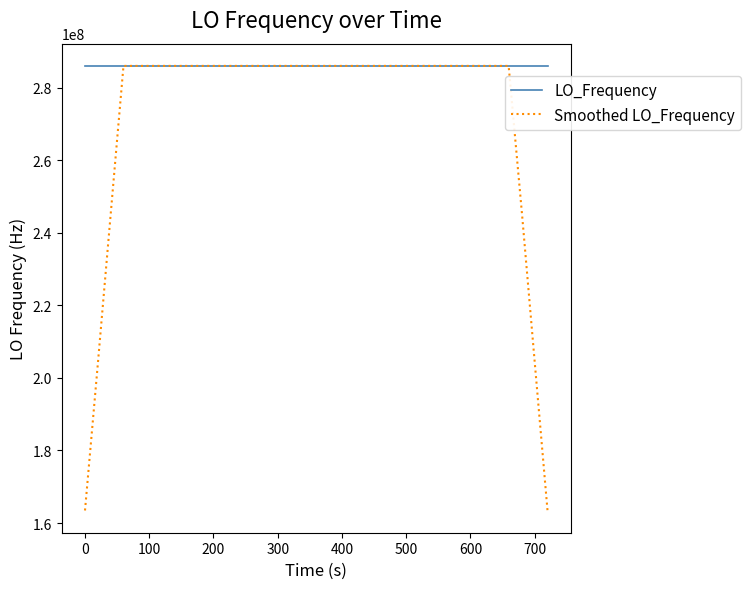

What is the maximum value shown in the chart?

286047004.3